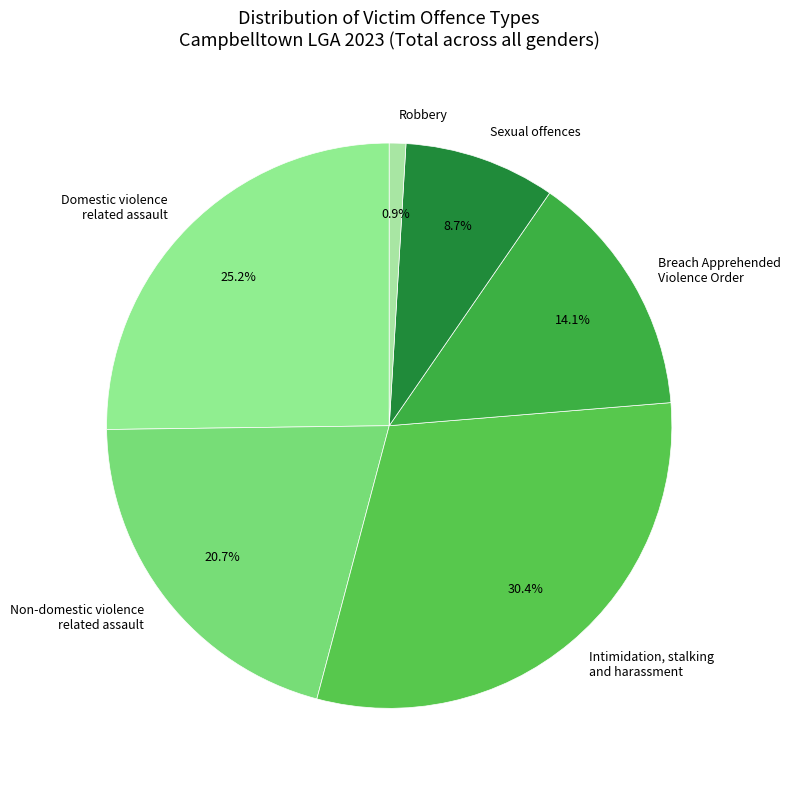

Is there a majority slice in this chart?

No